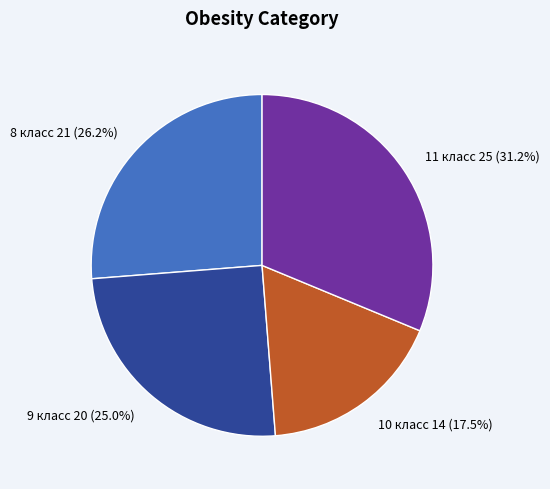

Count the number of slices in the pie.

4